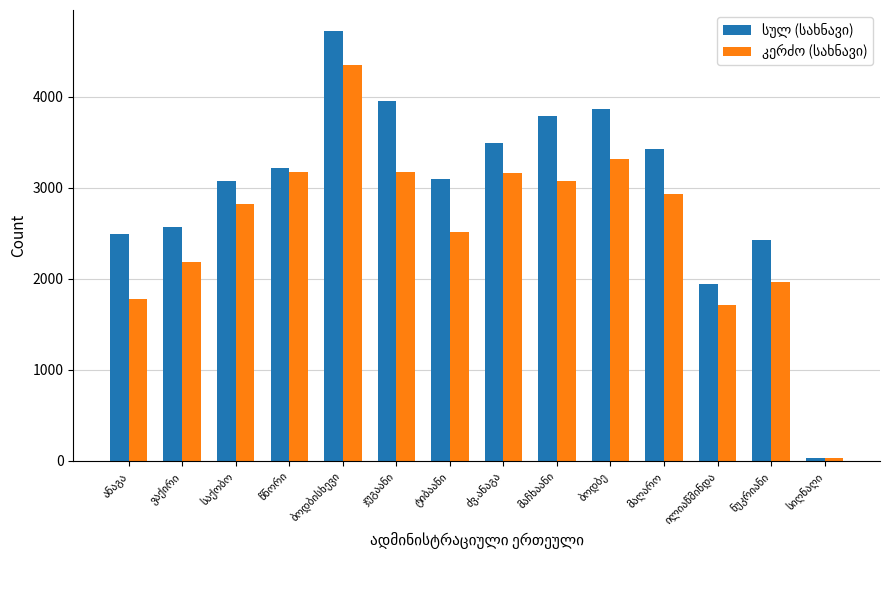

How many bars are there in each group?

2